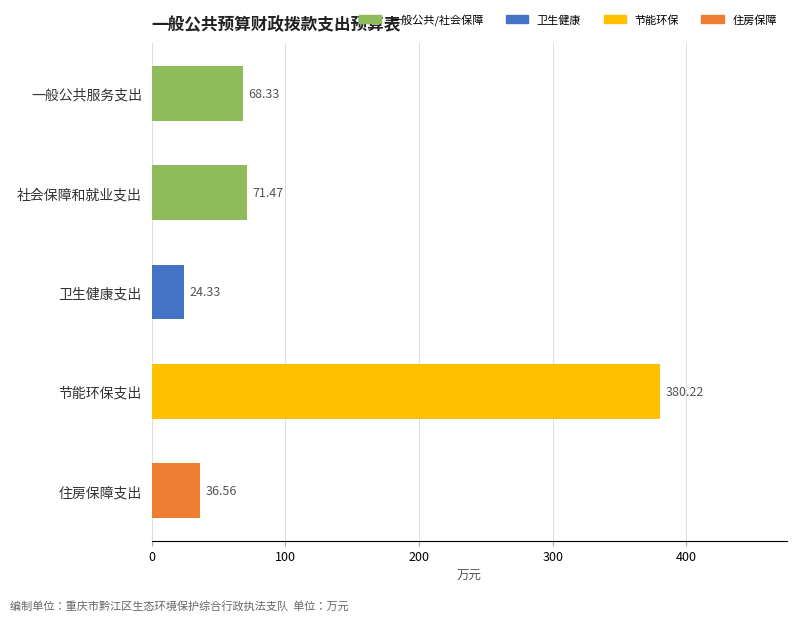

Reading left to right, transcribe all the data shown in this chart.

68.3	71.5	24.3	380.2	36.6